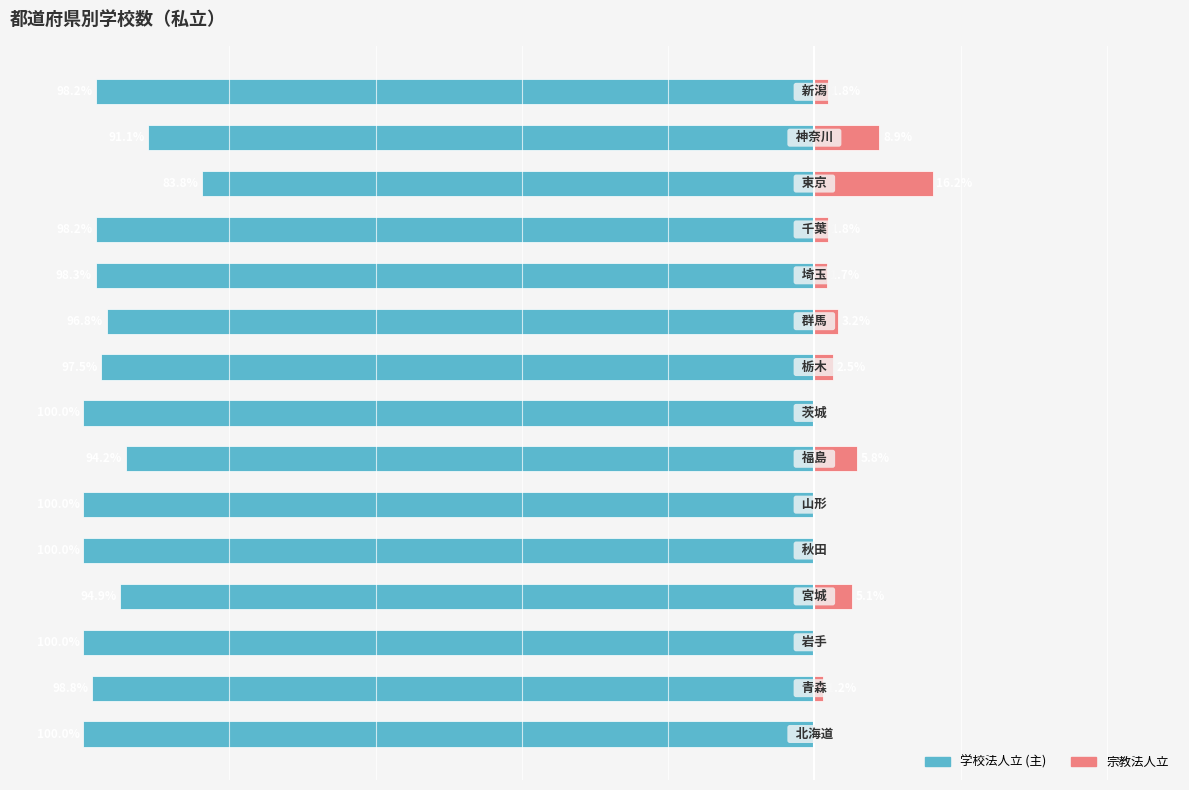

What is the average value of the 学校法人立 (主) series?

-96.8